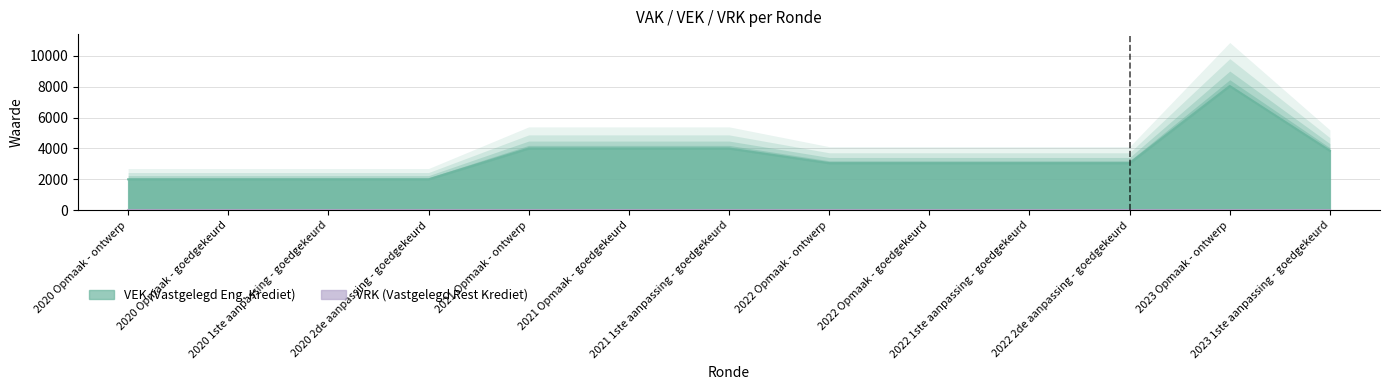

What is the label of the 10th point from the left?

2022 1ste aanpassing - goedgekeurd